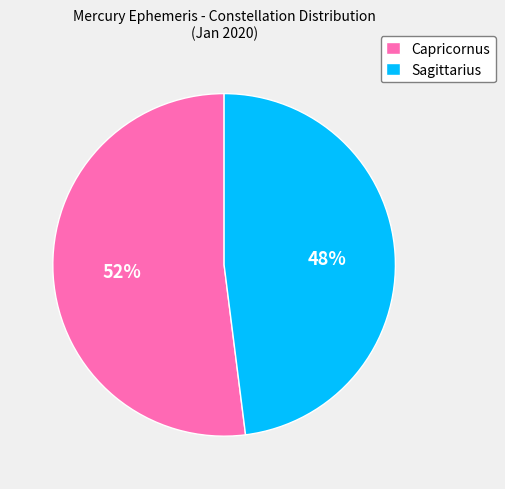

True or false: Capricornus accounts for 52% of the total.

True